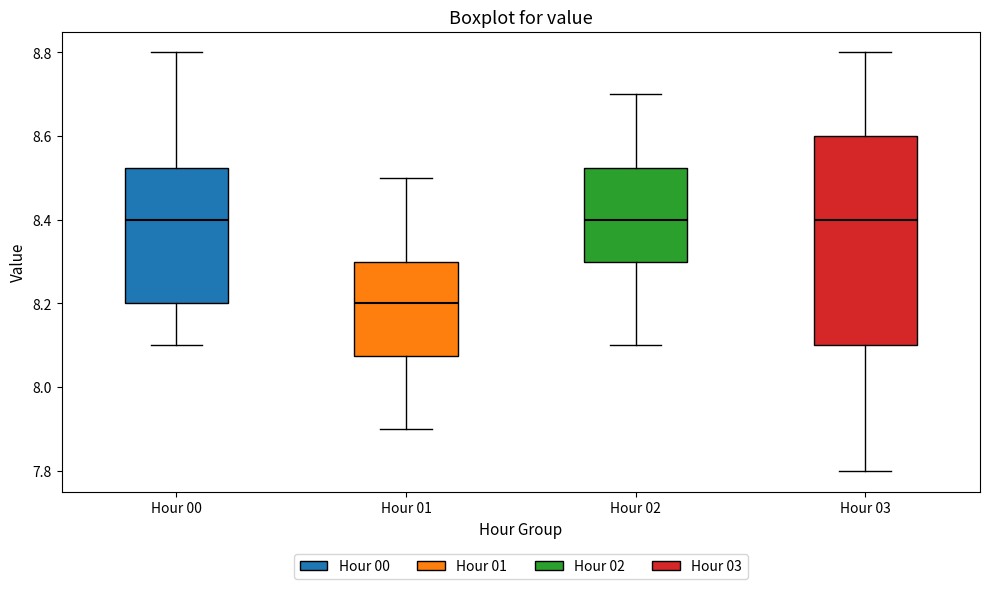

Comparing the boxes themselves (not the whiskers), which one is the tallest?

Hour 03